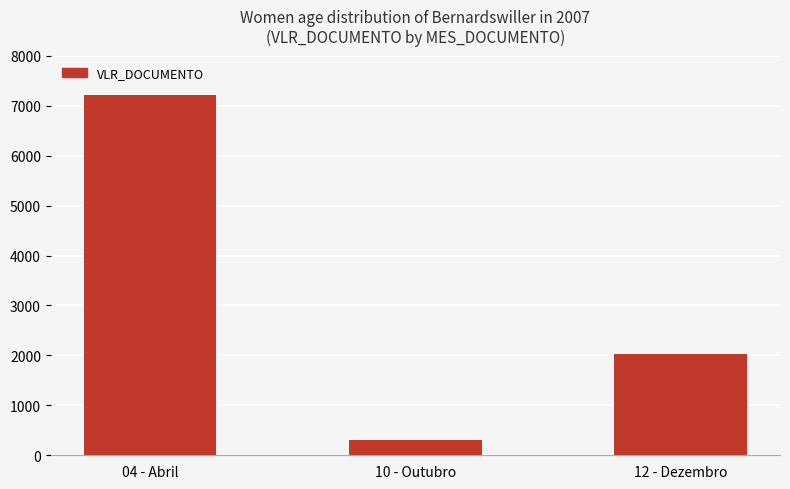

The value at 12 - Dezembro is 590.3. True or false?

False